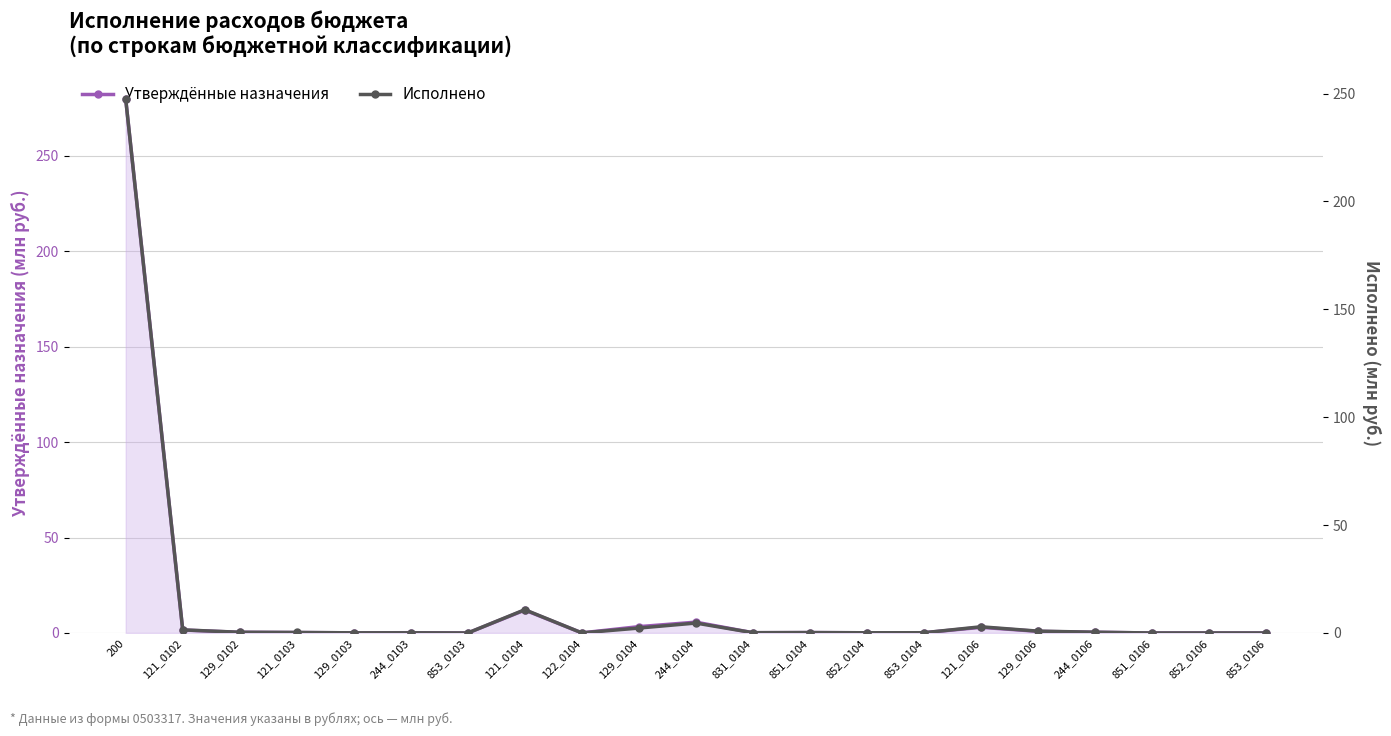

Between 244_0104 and 852_0106, which series saw the biggest shift?

Утверждённые назначения